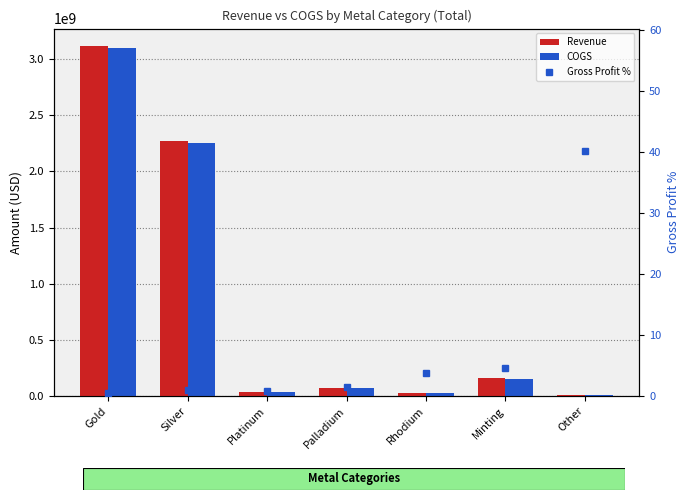

What is the label of the 7th bar from the right?

Gold